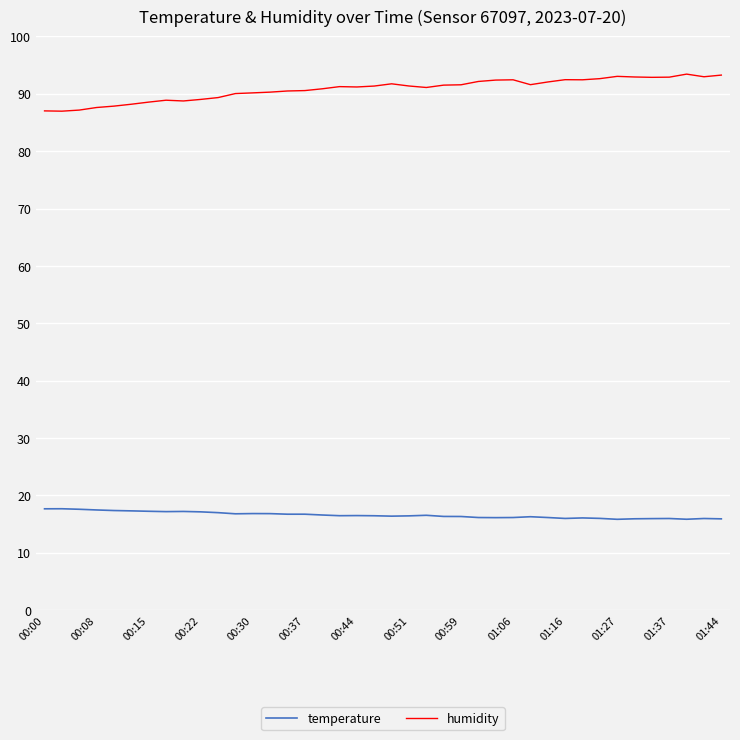

What is the minimum value shown in the chart?

15.8